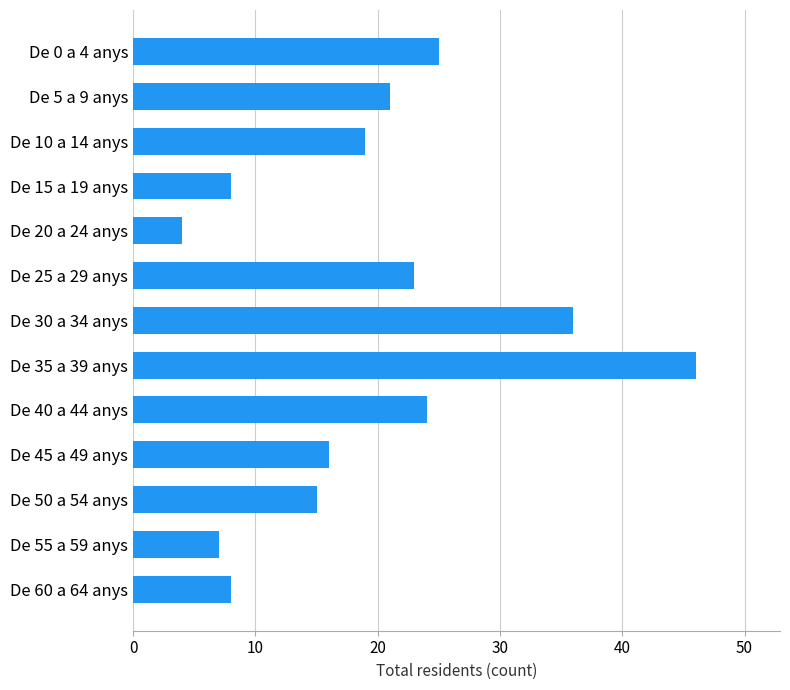

What is the change in value from De 45 a 49 anys to De 30 a 34 anys?

+20